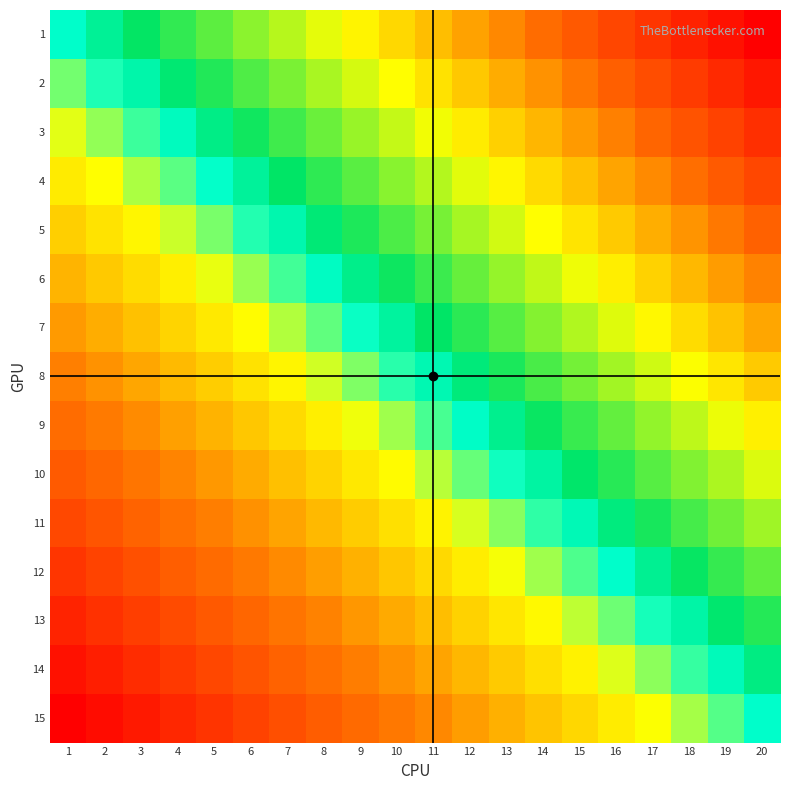

Rank the series at 1 from lowest to highest value.

15, 14, 13, 12, 11, 10, 9, 8, 7, 6, 5, 4, 3, 2, 1